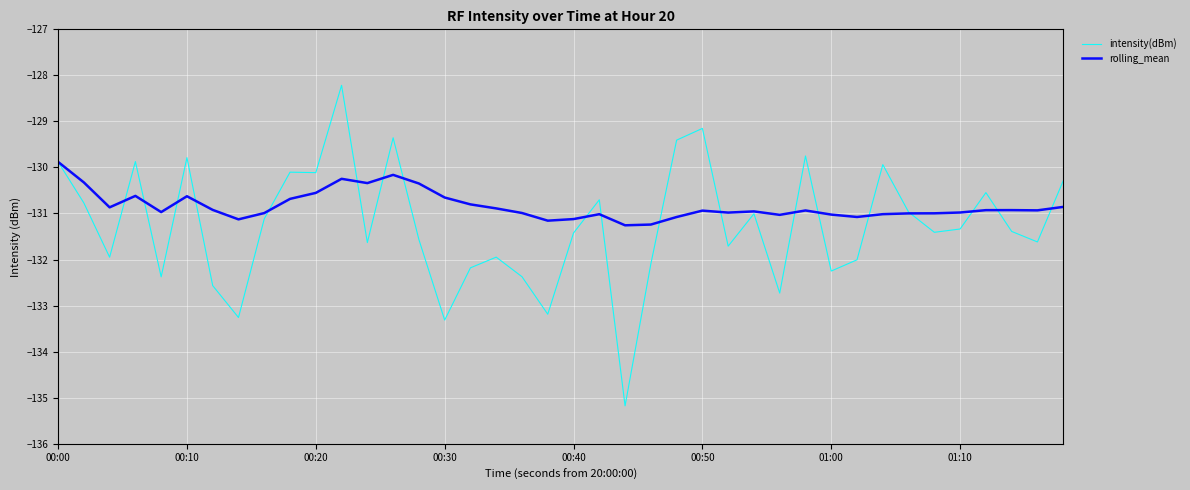

List the series in order of their overall mean, lowest first.

intensity(dBm), rolling_mean